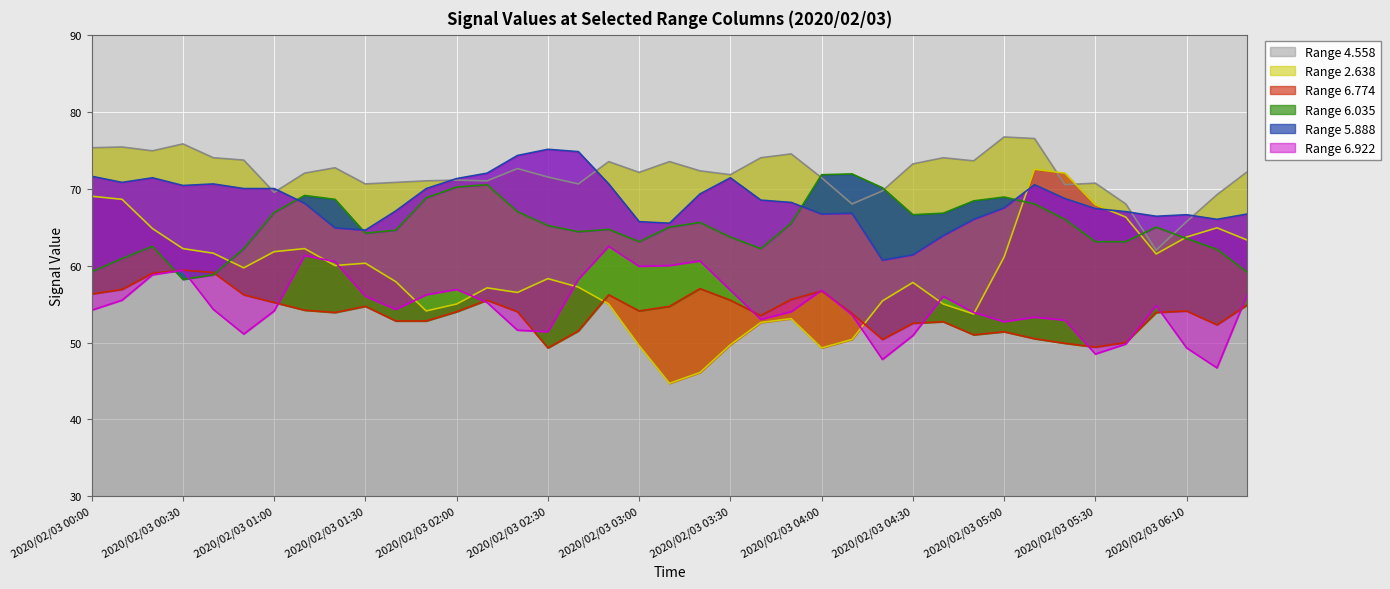

What is the highest value of the Range 4.558 series?

76.7